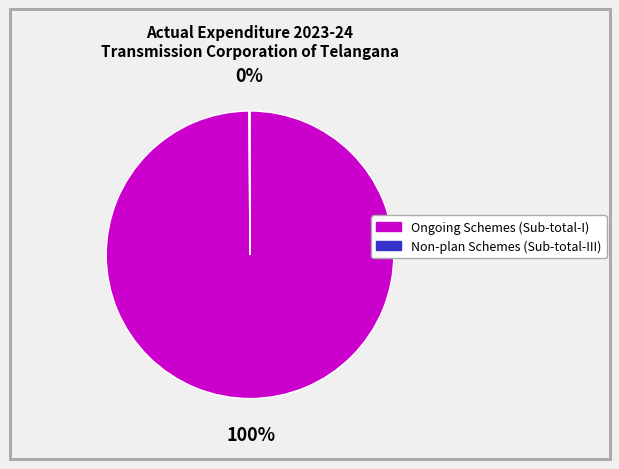

The Ongoing Schemes (Sub-total-I) slice represents 93% of the pie. True or false?

False